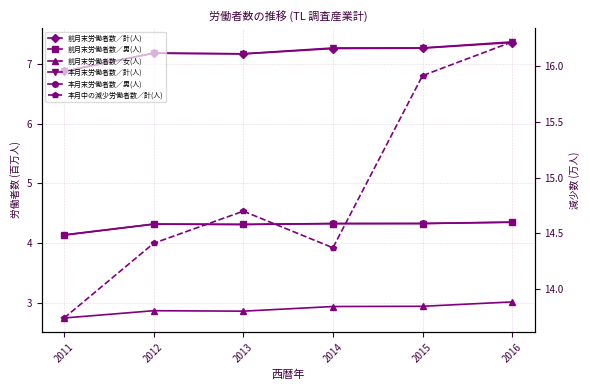

Rank the categories by 前月末労働者数／計(人) value from lowest to highest.

2011, 2013, 2012, 2014, 2015, 2016